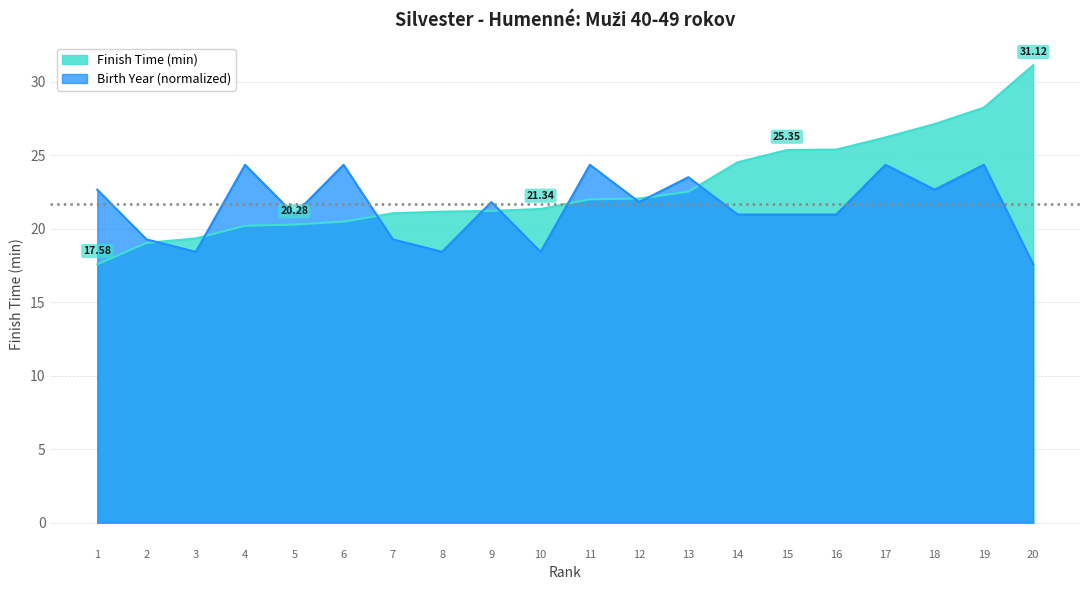

At which category does the chart reach its peak across all series?

20